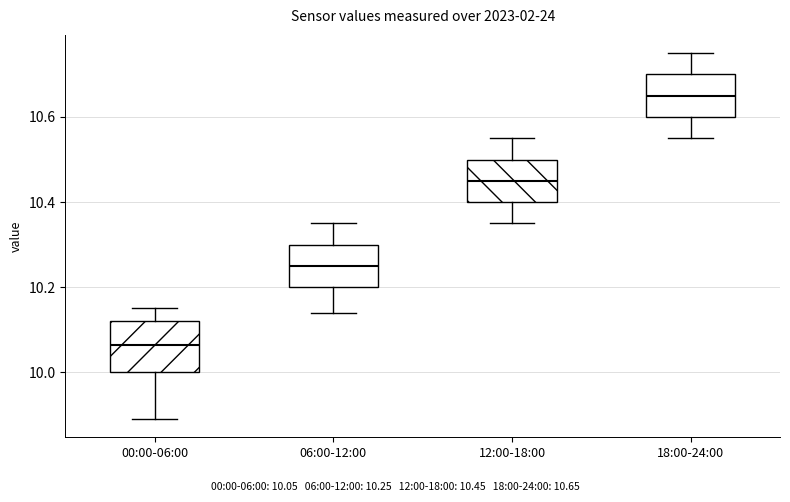

Where does the lower whisker of the box for 06:00-12:00 end on the y-axis? The values are not printed on the chart, so give them approximately, as read against the axis.

10.14